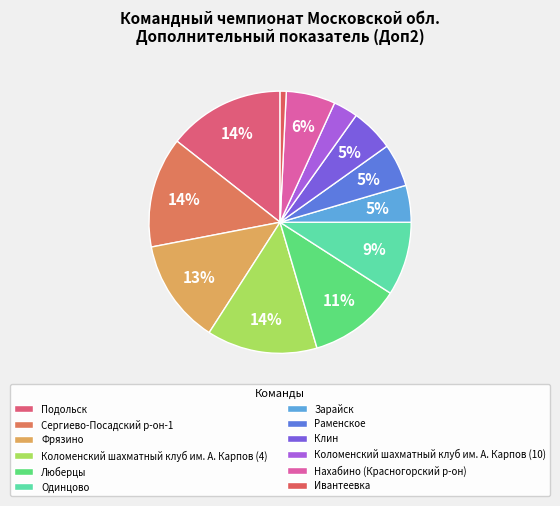

Which category has the smallest portion of the pie?

Ивантеевка